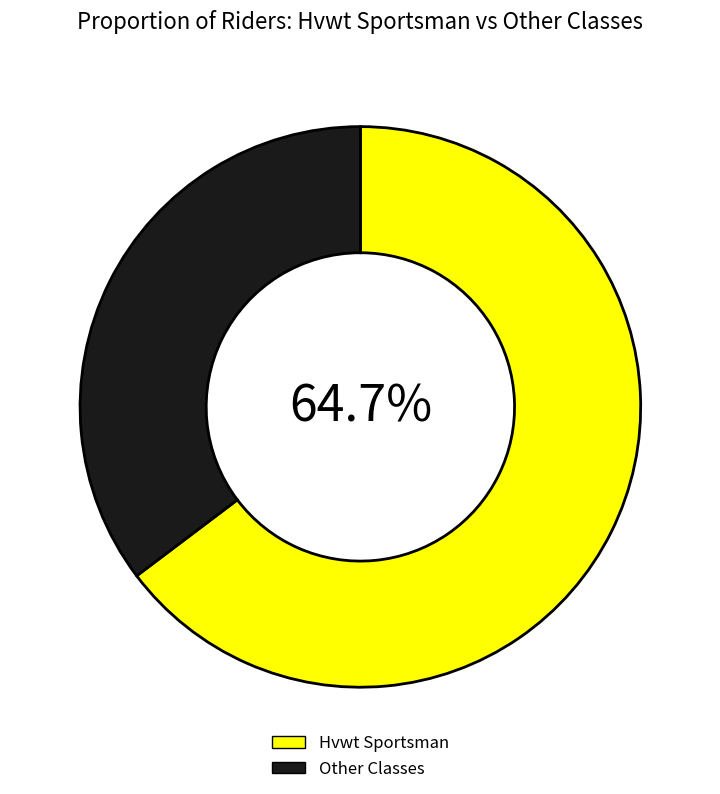

To the nearest percent, what percentage of the pie is Other?

35%